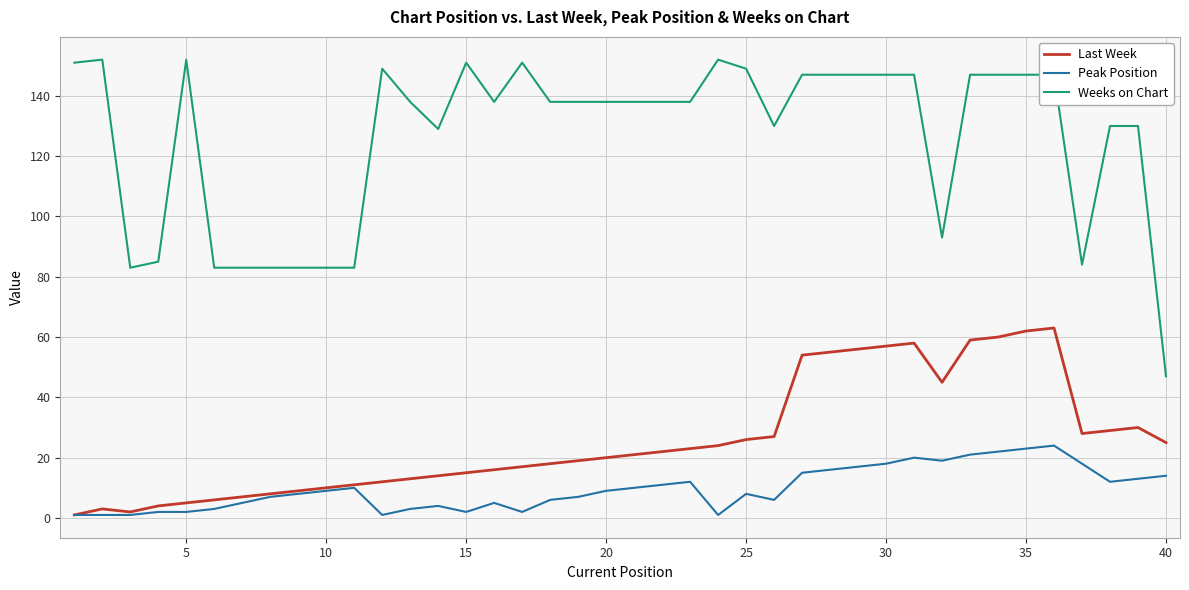

Which series has the largest range (max minus min)?

Weeks on Chart